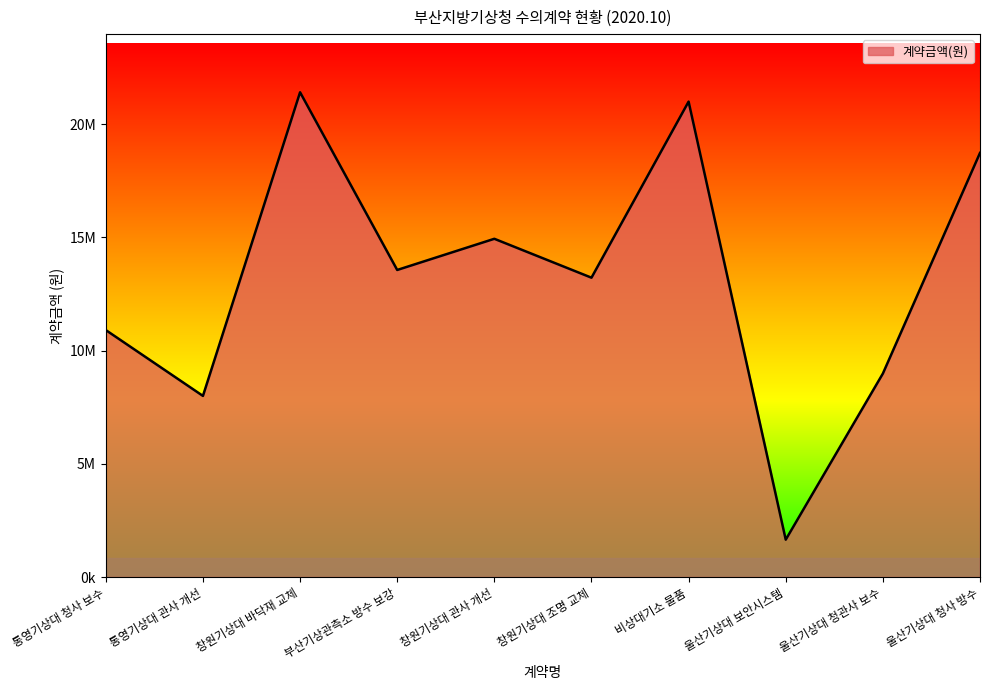

True or false: the data shows 10908000 at 통영기상대 청사 보수.

True